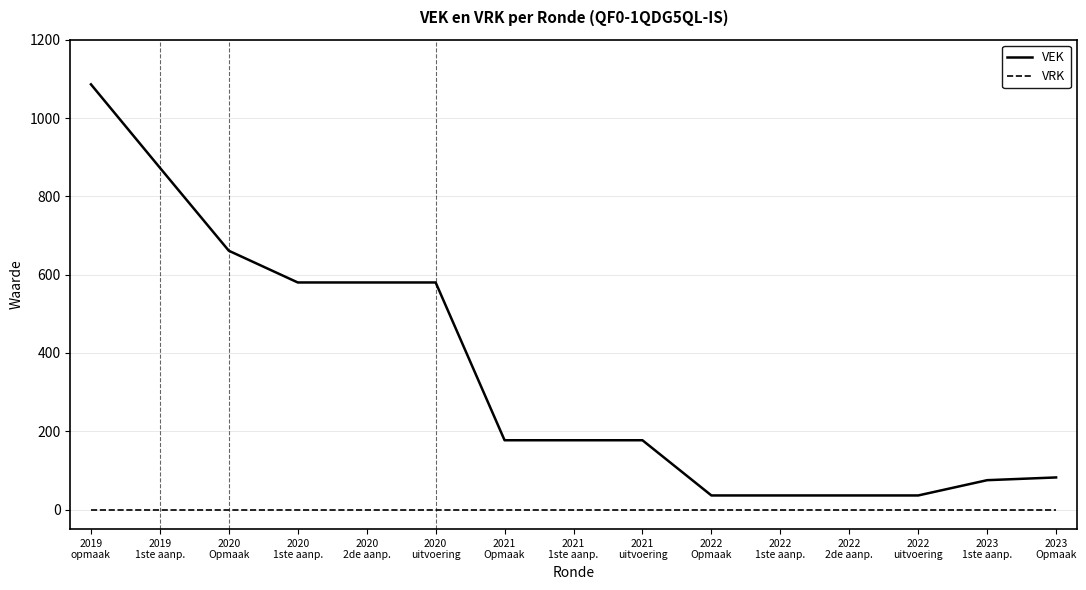

Reading left to right, what are all the values shown in this chart?

VEK: 2019
opmaak=1086	2019
1ste aanp.=873	2020
Opmaak=661	2020
1ste aanp.=580	2020
2de aanp.=580	2020
uitvoering=580	2021
Opmaak=177	2021
1ste aanp.=177	2021
uitvoering=177	2022
Opmaak=36	2022
1ste aanp.=36	2022
2de aanp.=36	2022
uitvoering=36	2023
1ste aanp.=75	2023
Opmaak=82
VRK: 2019
opmaak=0	2019
1ste aanp.=0	2020
Opmaak=0	2020
1ste aanp.=0	2020
2de aanp.=0	2020
uitvoering=0	2021
Opmaak=0	2021
1ste aanp.=0	2021
uitvoering=0	2022
Opmaak=0	2022
1ste aanp.=0	2022
2de aanp.=0	2022
uitvoering=0	2023
1ste aanp.=0	2023
Opmaak=0